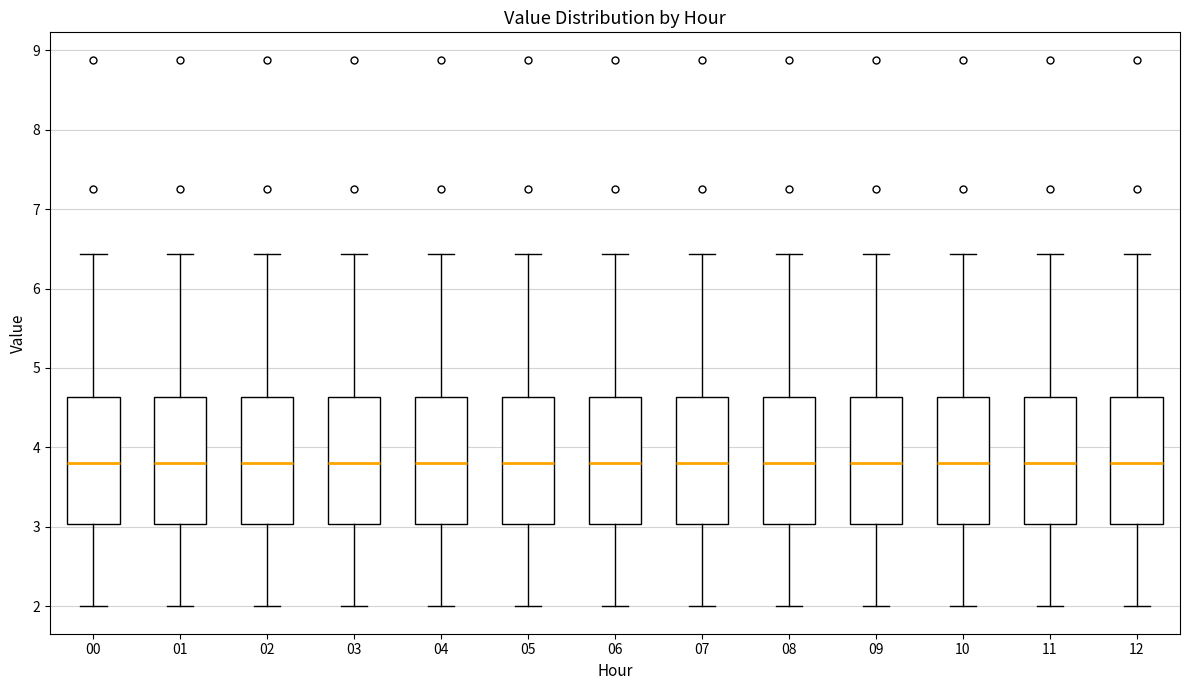

Reading left to right, read every box against the y-axis: the position of its median line, the range the box covers, and the ends of its whiskers. The values are not printed on the chart, so give them approximately, as read against the axis.

00: median 3.8, box 3.0 to 4.6, whiskers 2.0 to 6.4
01: median 3.8, box 3.0 to 4.6, whiskers 2.0 to 6.4
02: median 3.8, box 3.0 to 4.6, whiskers 2.0 to 6.4
03: median 3.8, box 3.0 to 4.6, whiskers 2.0 to 6.4
04: median 3.8, box 3.0 to 4.6, whiskers 2.0 to 6.4
05: median 3.8, box 3.0 to 4.6, whiskers 2.0 to 6.4
06: median 3.8, box 3.0 to 4.6, whiskers 2.0 to 6.4
07: median 3.8, box 3.0 to 4.6, whiskers 2.0 to 6.4
08: median 3.8, box 3.0 to 4.6, whiskers 2.0 to 6.4
09: median 3.8, box 3.0 to 4.6, whiskers 2.0 to 6.4
10: median 3.8, box 3.0 to 4.6, whiskers 2.0 to 6.4
11: median 3.8, box 3.0 to 4.6, whiskers 2.0 to 6.4
12: median 3.8, box 3.0 to 4.6, whiskers 2.0 to 6.4